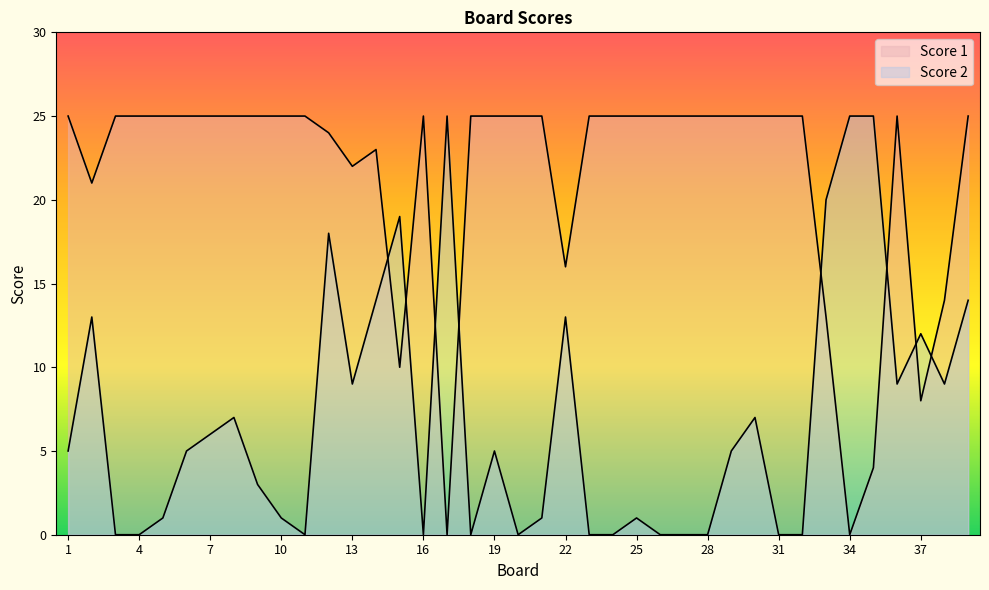

What is the average value of the Score 1 series?

21